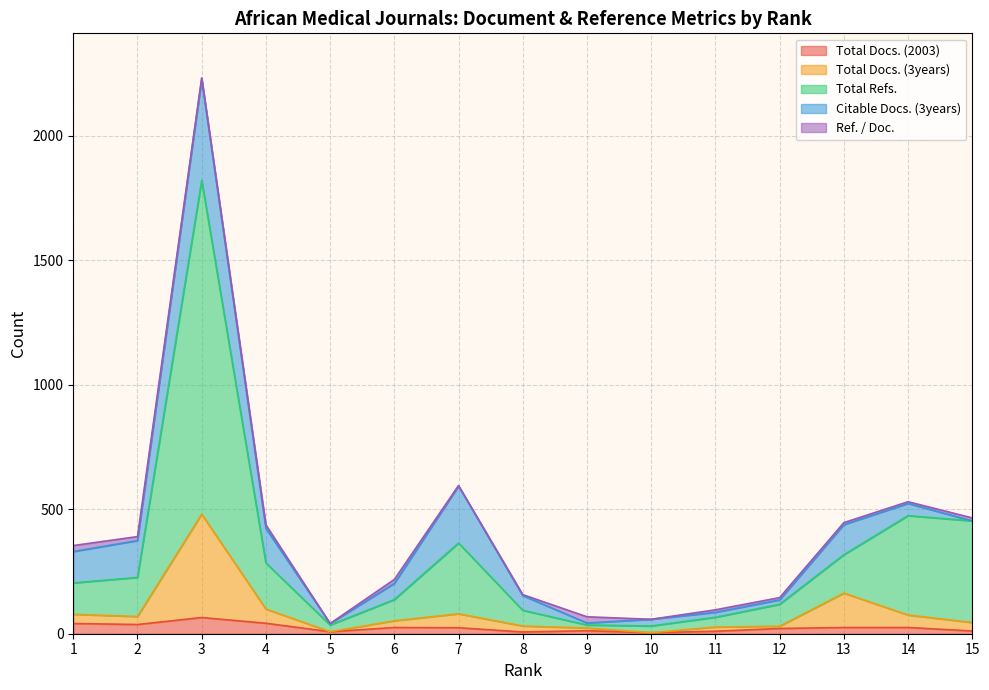

True or false: Total Docs. (2003) and Total Refs. cross at least once.

False